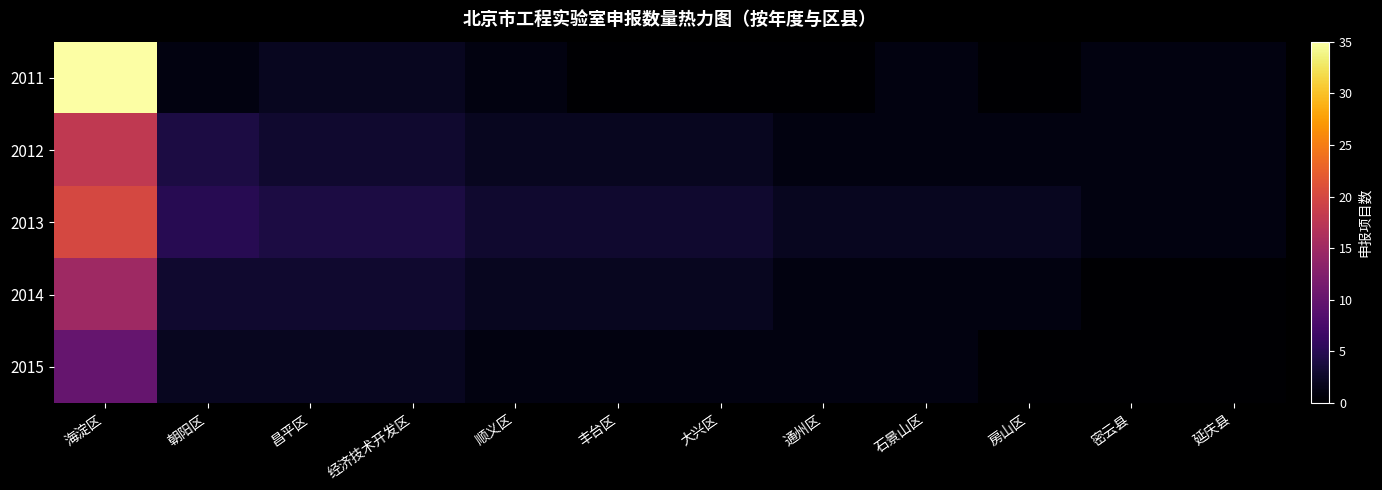

What is the total value across all series at 大兴区?

8